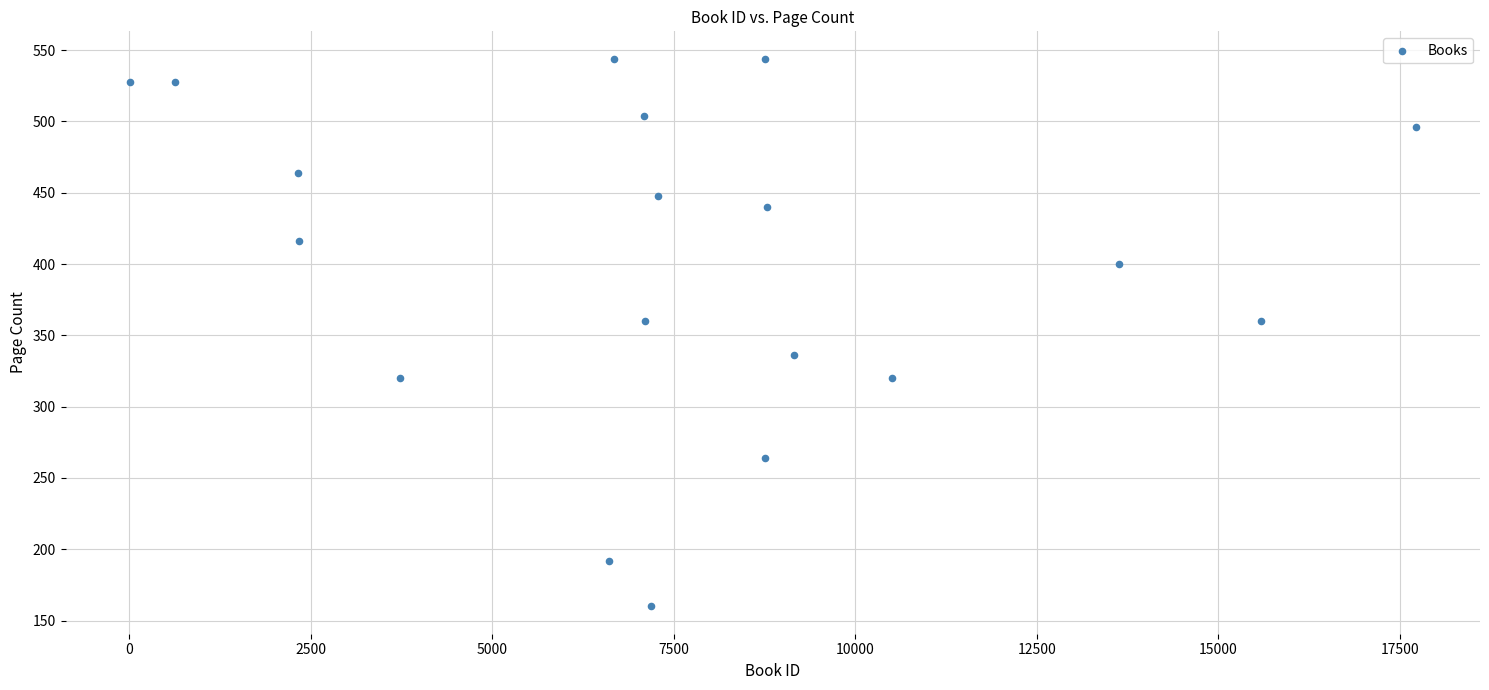

What is the range of X values (max minus min)?

17715